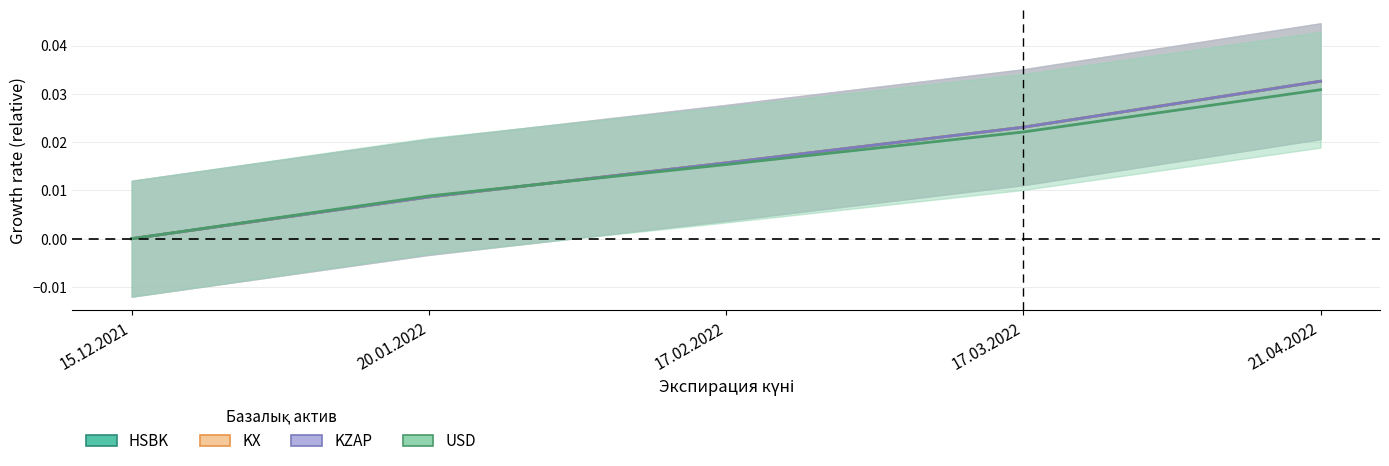

Which label corresponds to the smallest value in the chart?

15.12.2021